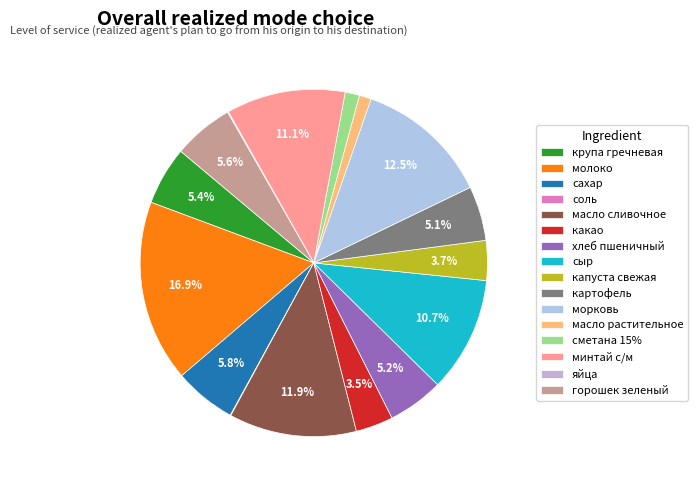

The соль slice represents 0% of the pie. True or false?

True